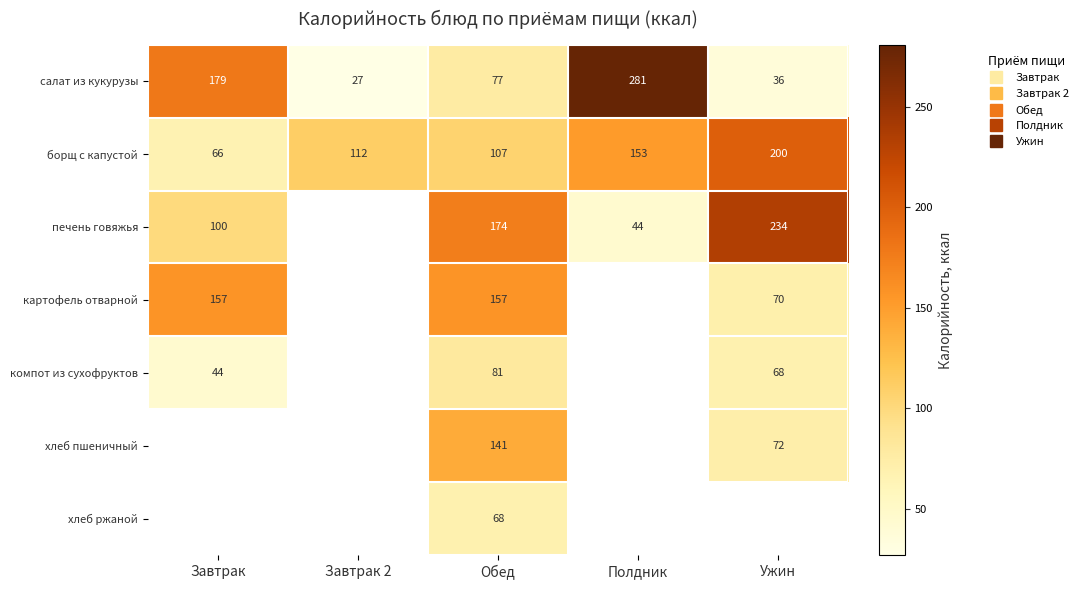

What is the maximum value shown in the chart?

281.0